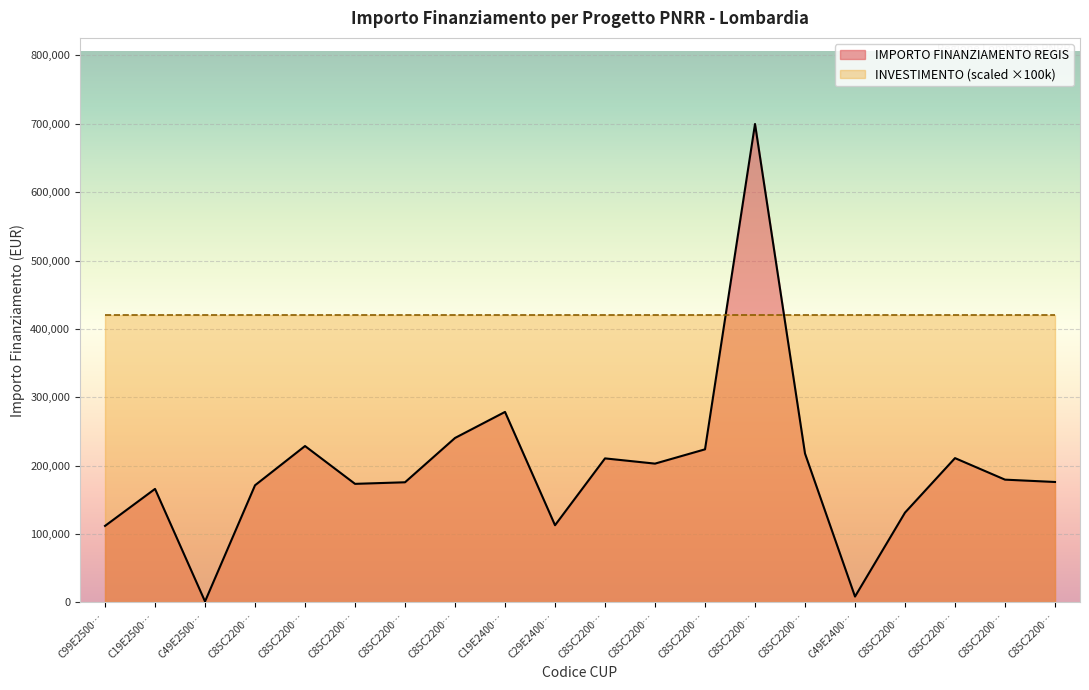

What are all the series names shown in the legend?

IMPORTO FINANZIAMENTO REGIS, INVESTIMENTO (scaled ×100k)